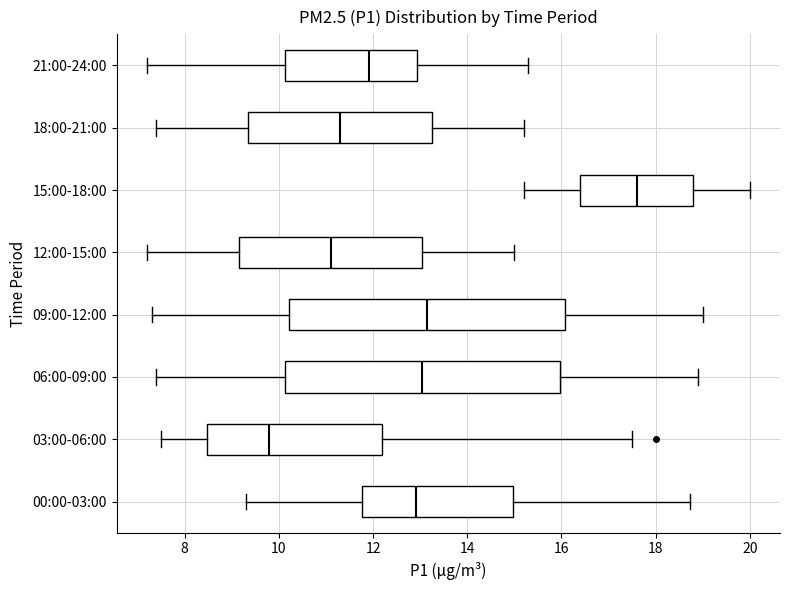

Which box's median line is the furthest to the right?

15:00-18:00